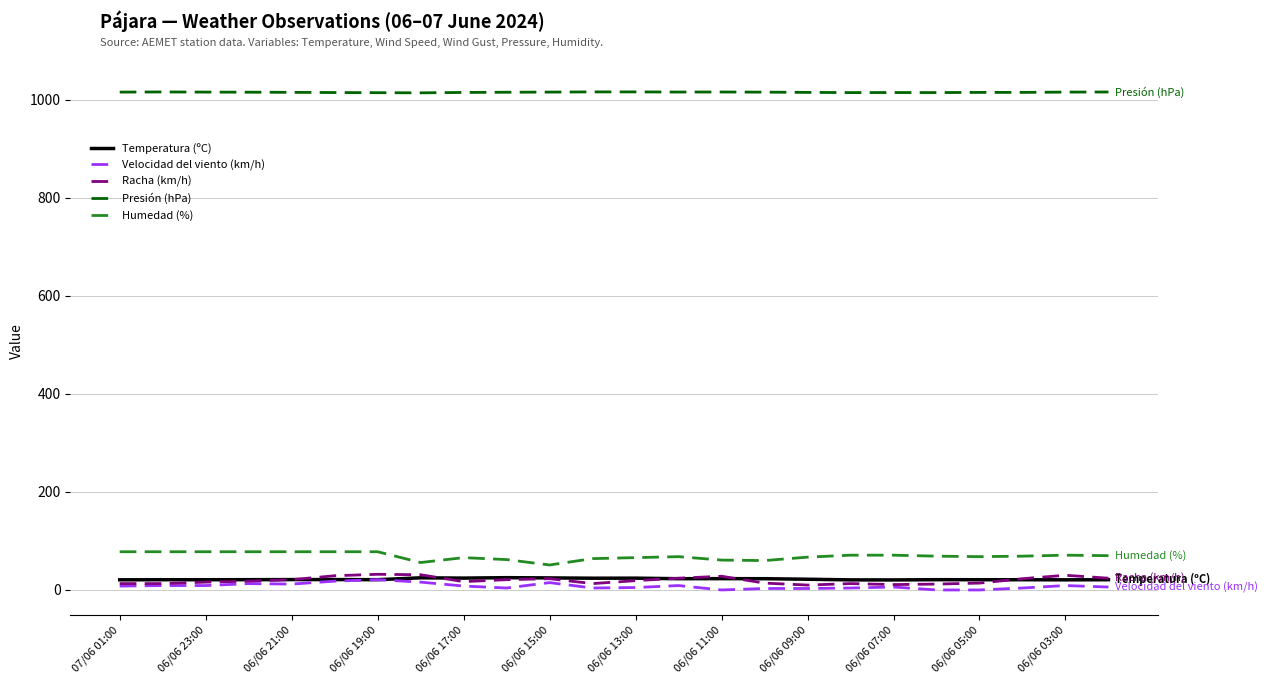

What is the lowest value of the Humedad (%) series?

51.0